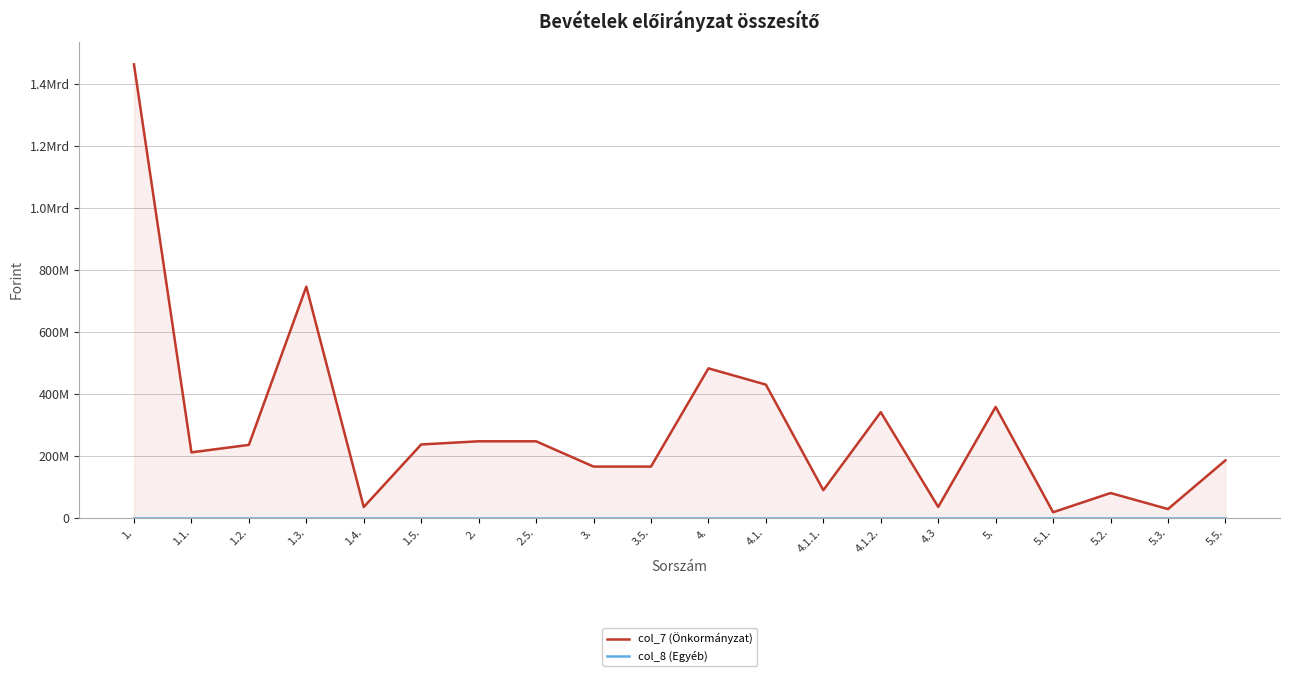

What is the highest value of the col_7 (Önkormányzat) series?

1464239112